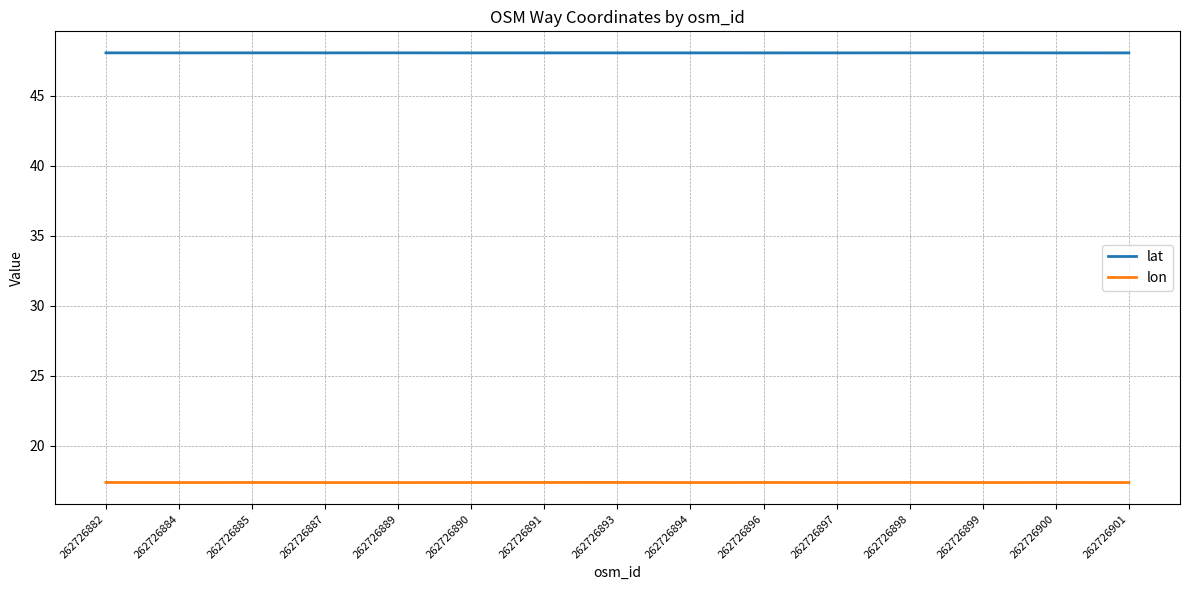

True or false: lat and lon cross at least once.

False